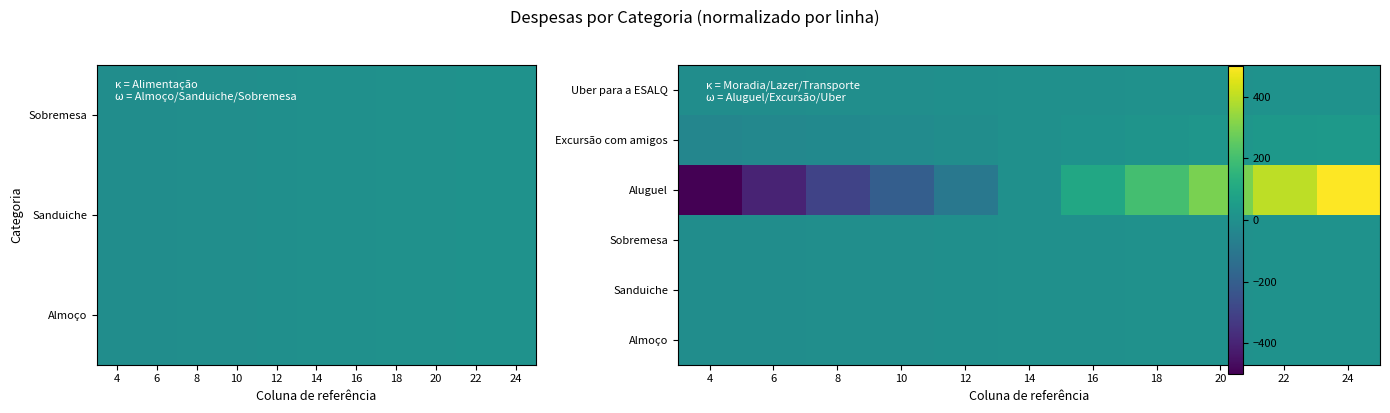

Is the value of Almoço at 22 greater than the value of Excursão com amigos at 16?

No